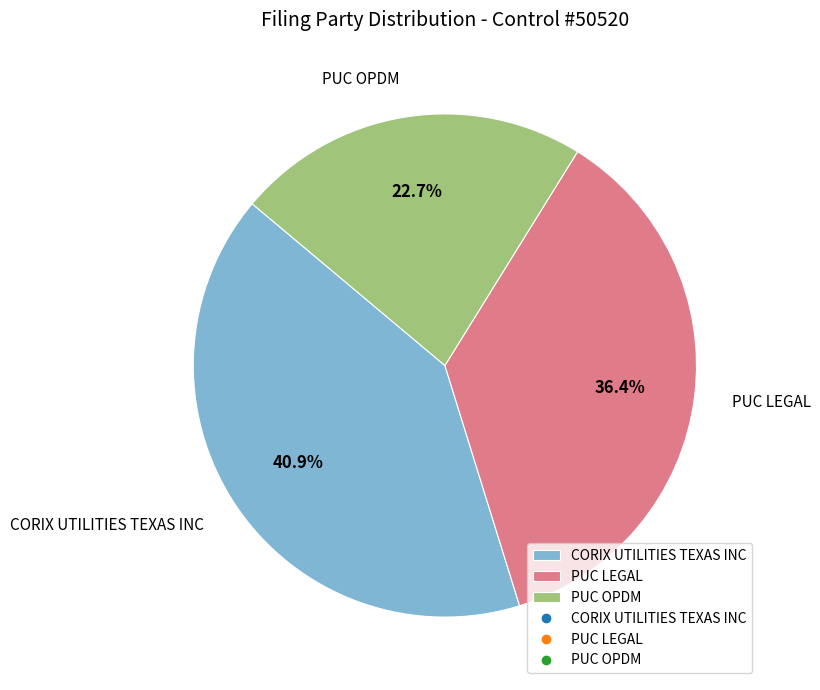

What percentage do PUC OPDM and CORIX UTILITIES TEXAS INC together represent?

63.6%